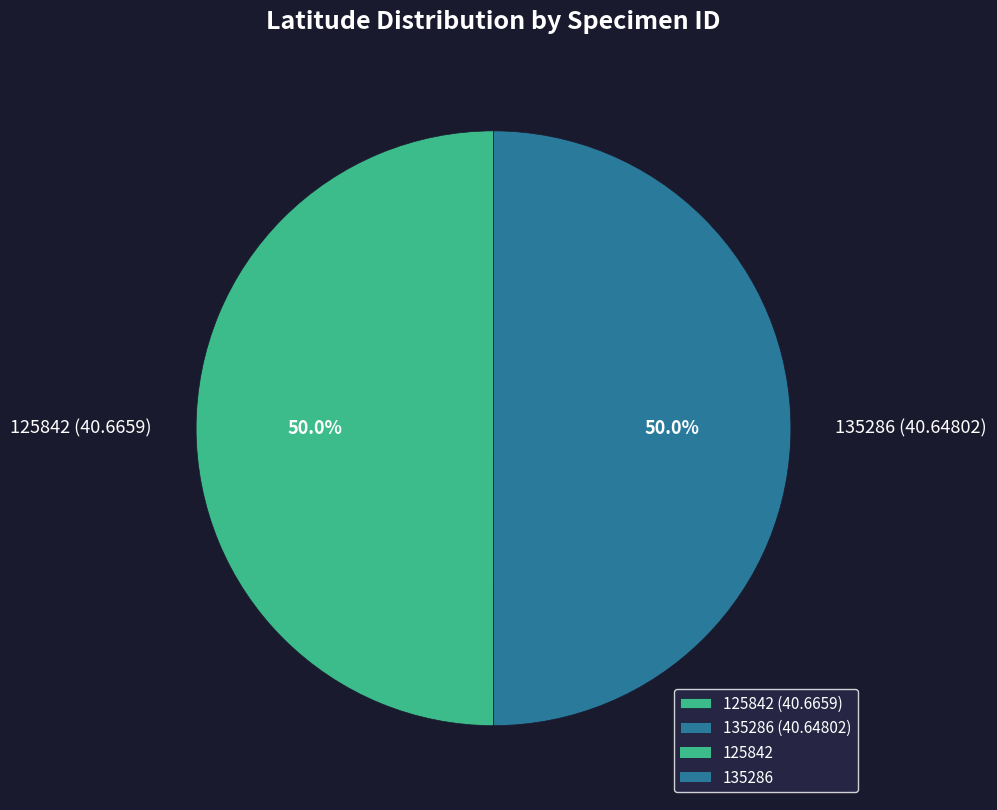

What percentage is the 135286 slice, to the nearest percent?

50%